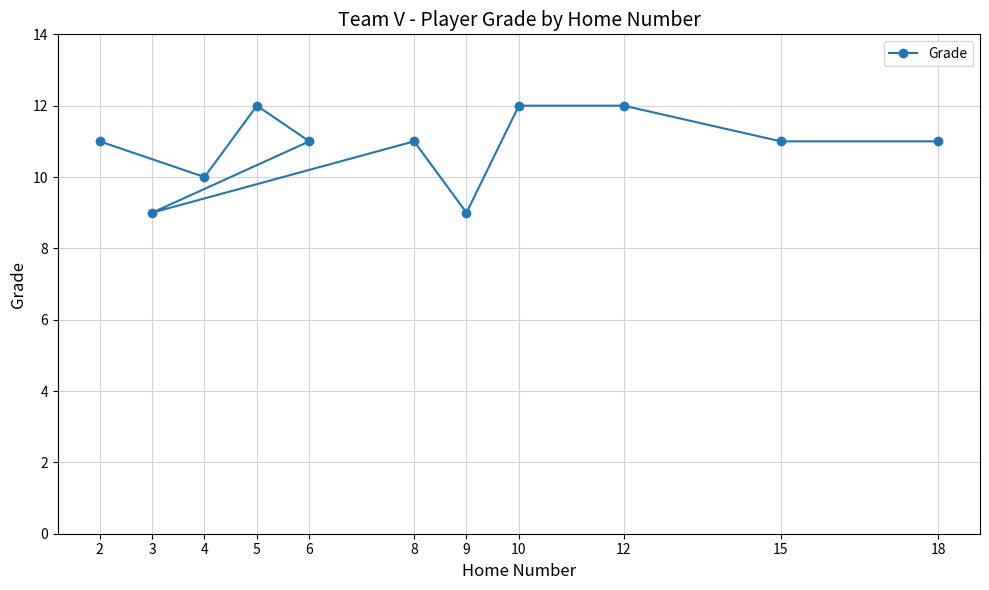

Reading right to left, transcribe all the data shown in this chart.

18=11	15=11	12=12	10=12	9=9	8=11	6=11	5=12	4=10	3=9	2=11